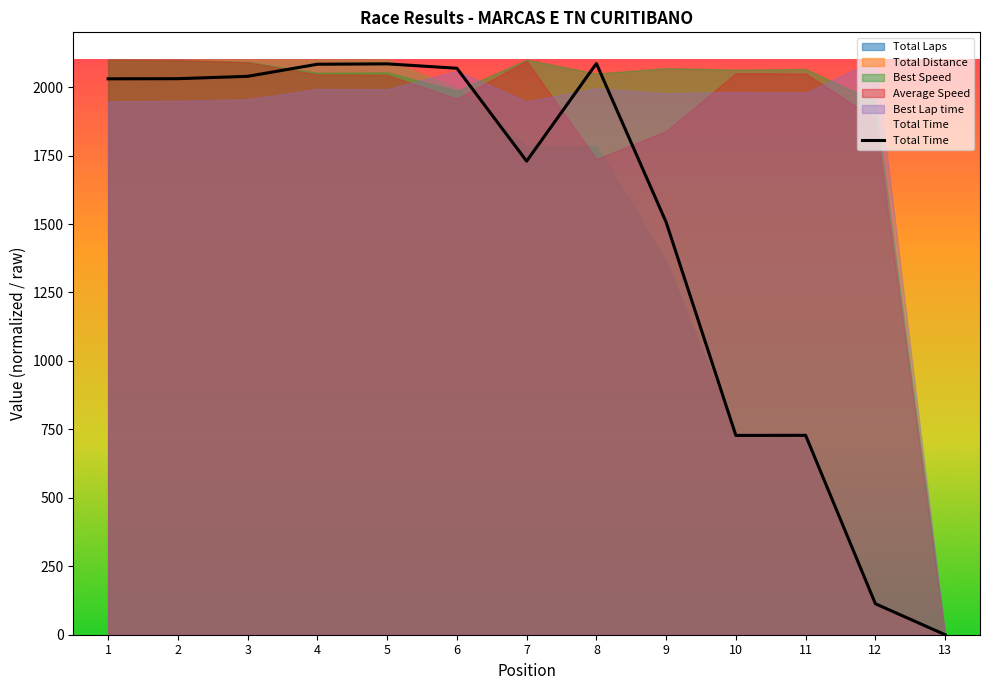

What is the value of the 9th point from the left?

1506.6